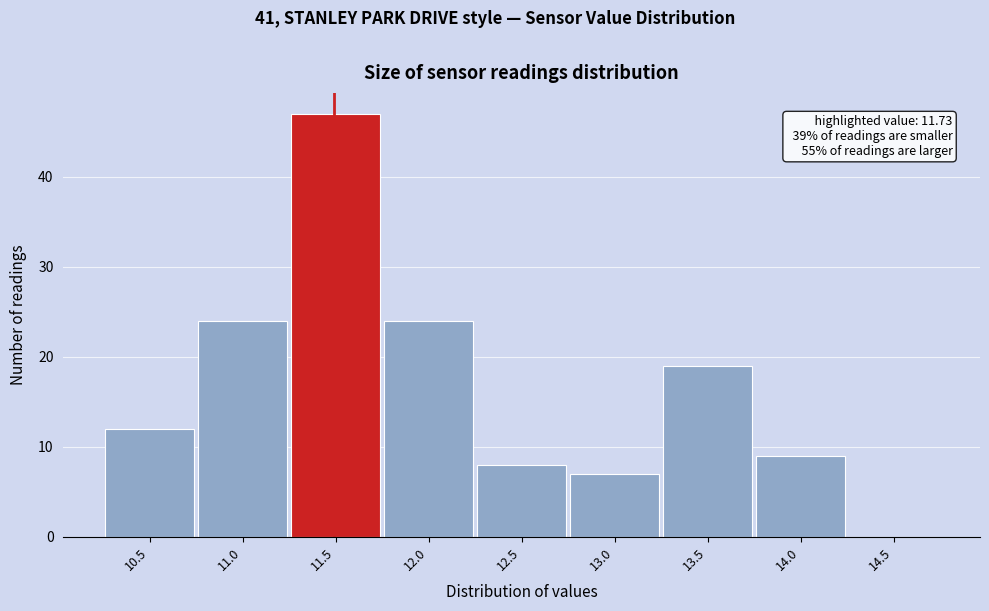

Reading right to left, list all the values displayed in this chart.

14.5=0	14.0=9	13.5=19	13.0=7	12.5=8	12.0=24	11.5=47	11.0=24	10.5=12